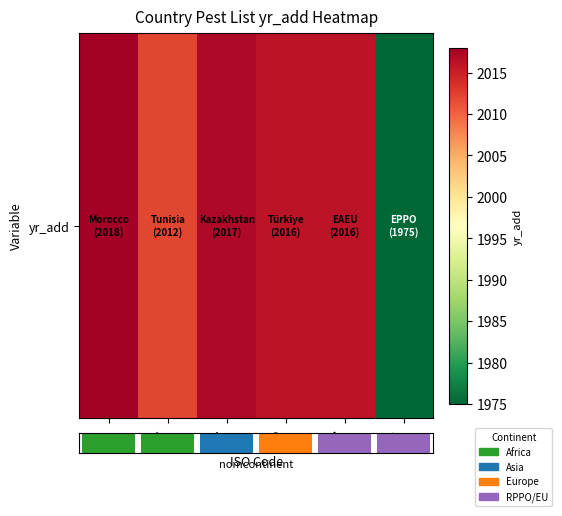

Which label corresponds to the largest value in the chart?

MA